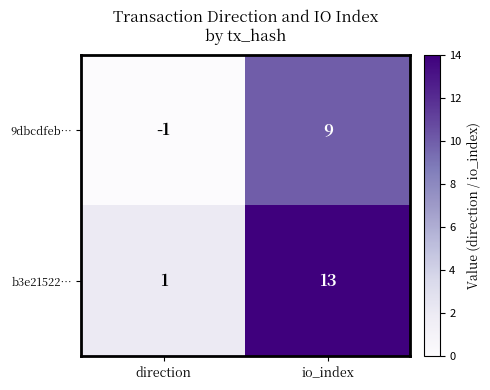

At which category does the chart reach its peak across all series?

io_index